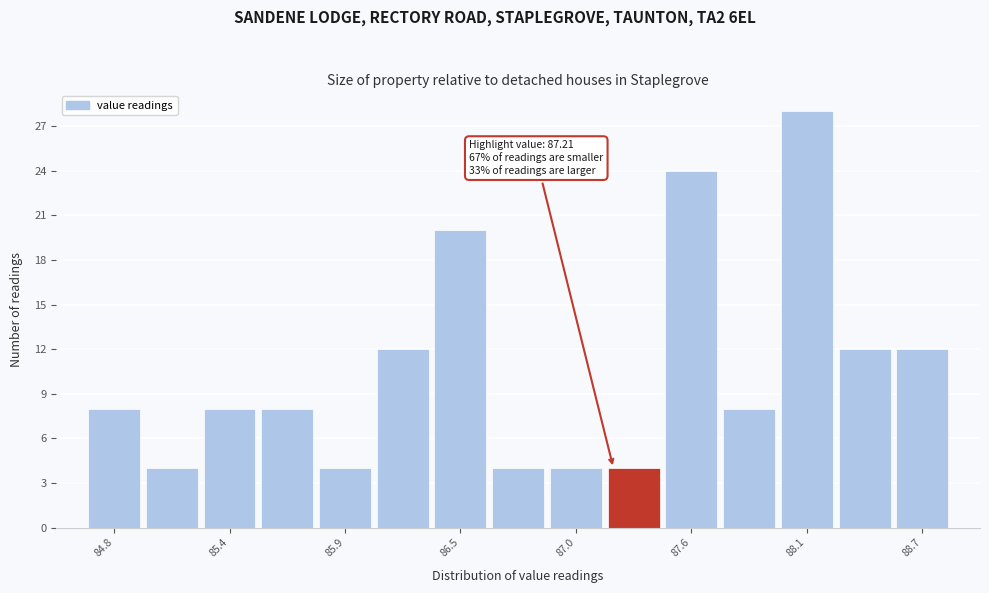

Around what value on the x-axis is the tallest bar? Give the approximate position of its centre, as read against the axis.

88.1